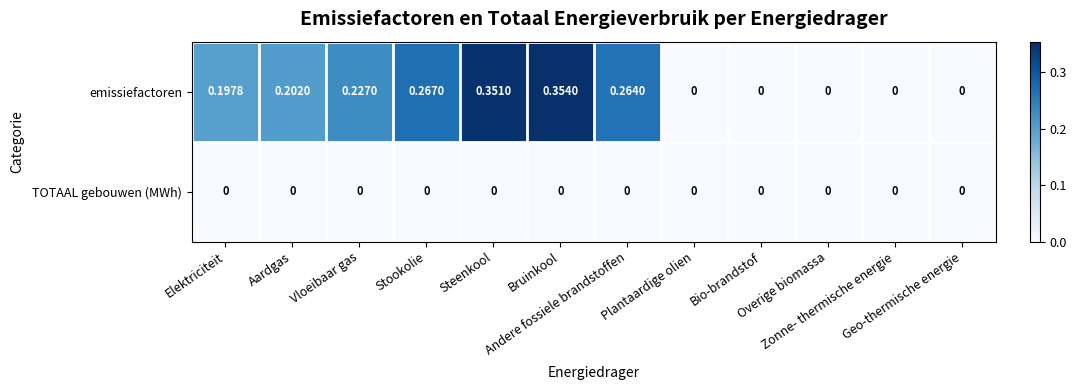

Which category has the highest value across all series?

Bruinkool